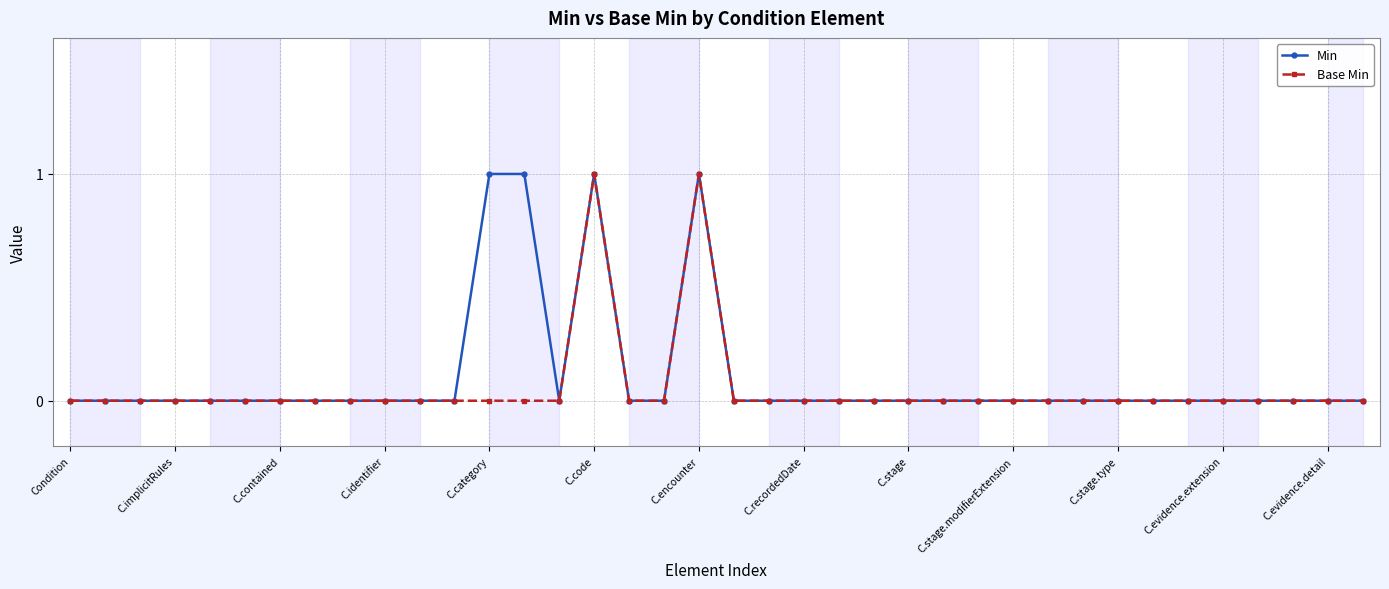

How many data points does each series have?

38